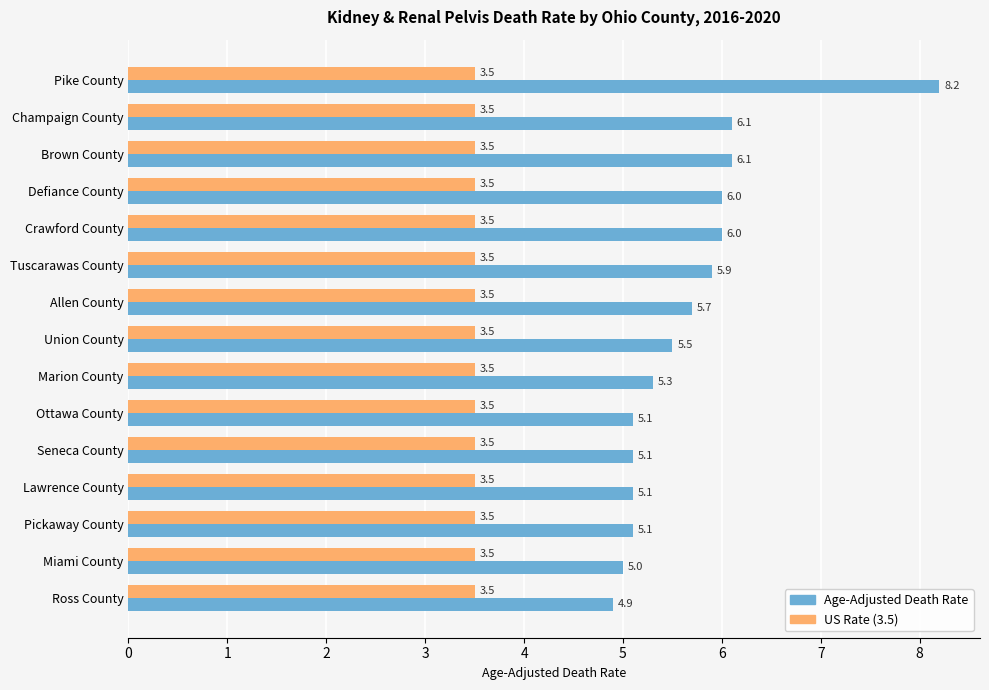

Which series has the largest range (max minus min)?

Age-Adjusted Death Rate